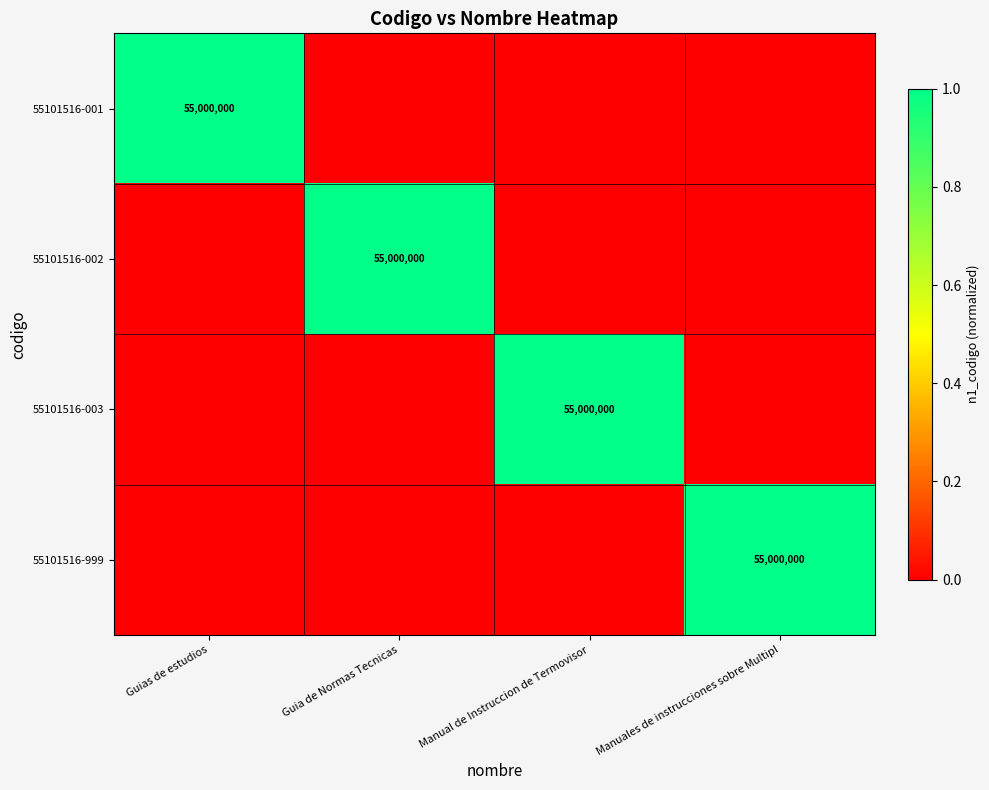

How many distinct data groups are displayed?

4